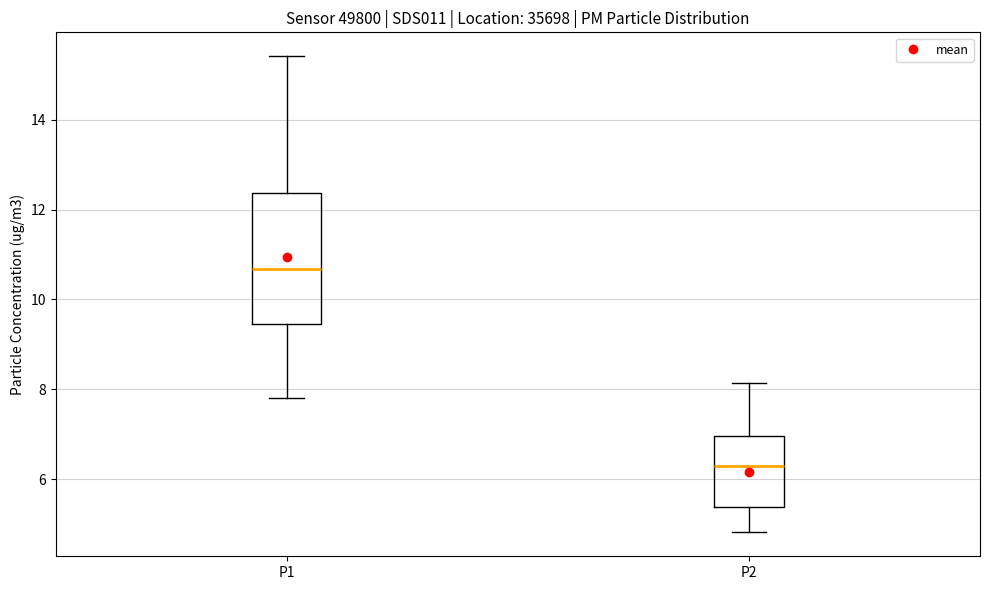

Reading left to right, read every box against the y-axis: the position of its median line, the range the box covers, and the ends of its whiskers. The values are not printed on the chart, so give them approximately, as read against the axis.

P1: median 10.6, box 9.4 to 12.4, whiskers 7.8 to 15.4
P2: median 6.4, box 5.4 to 7.0, whiskers 4.8 to 8.2